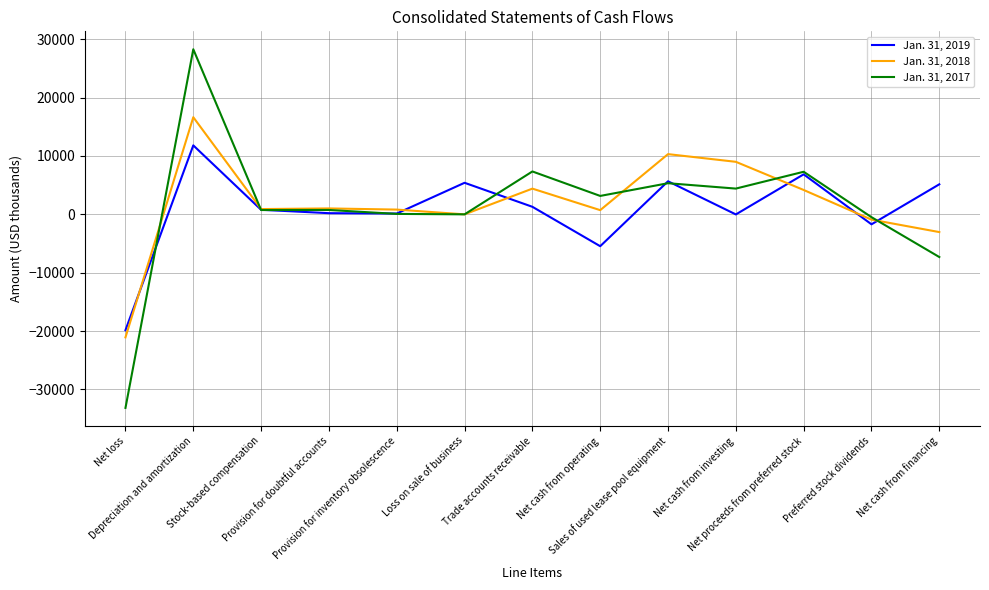

What is the approximate value of Jan. 31, 2019 at Loss on sale of business, to the nearest 100?

5400